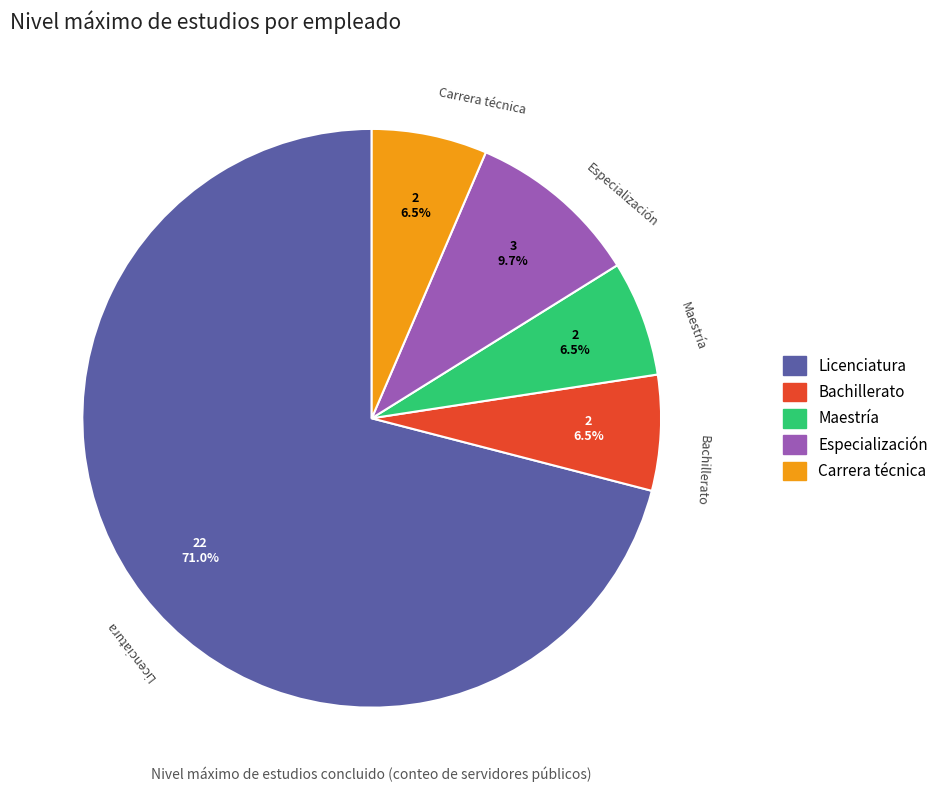

Which category has the biggest portion of the pie?

Licenciatura